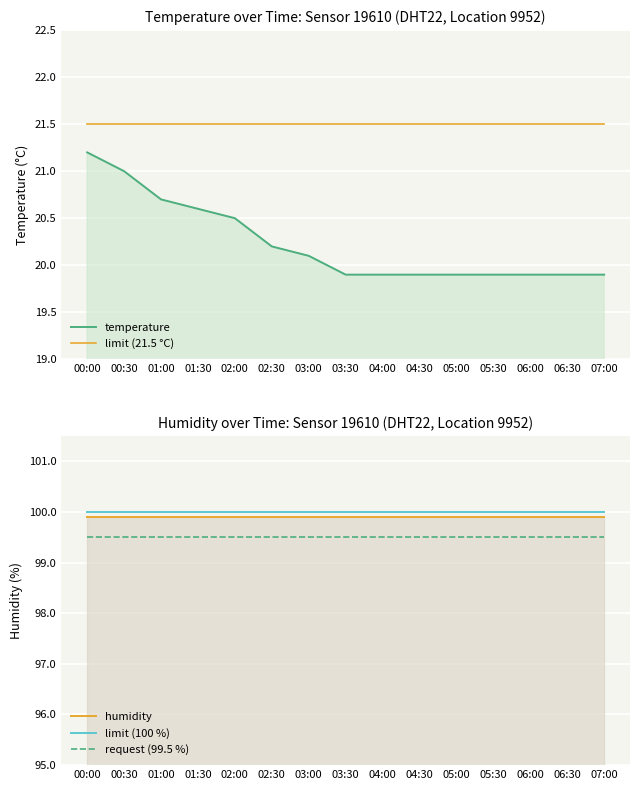

What is the label of the 4th point from the right?

05:30